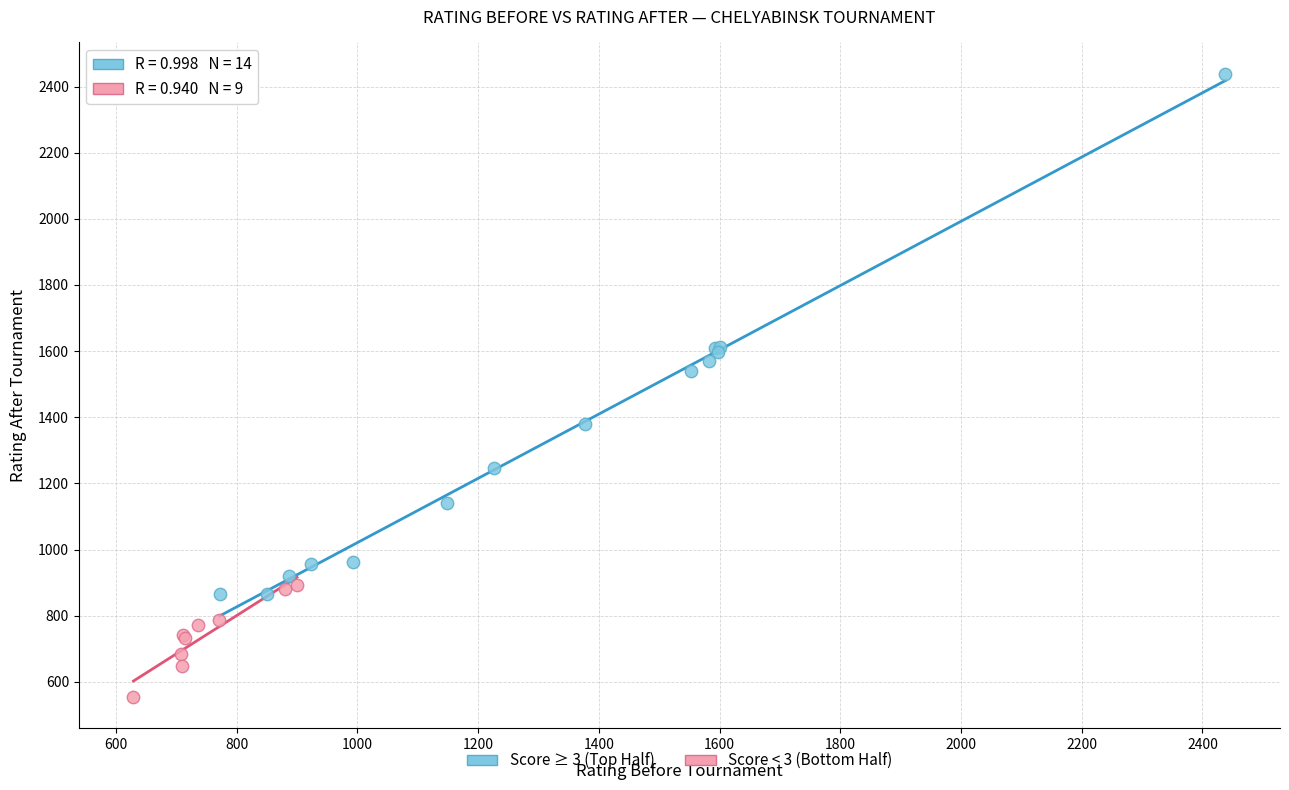

Which series has the widest spread of Y values?

Score ≥ 3 (Top Half)